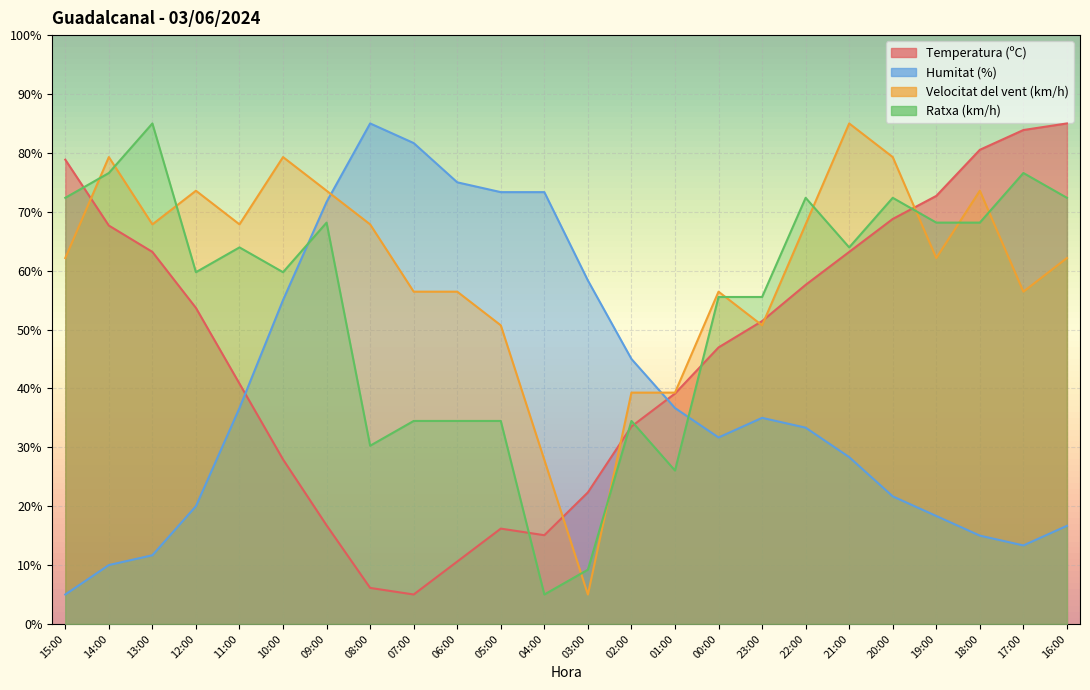

Which category has the highest value in the Humitat (%) series?

08:00